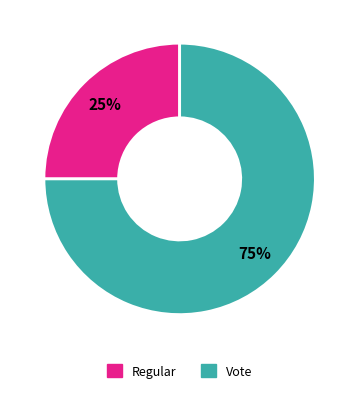

How many segments does this pie chart have?

2